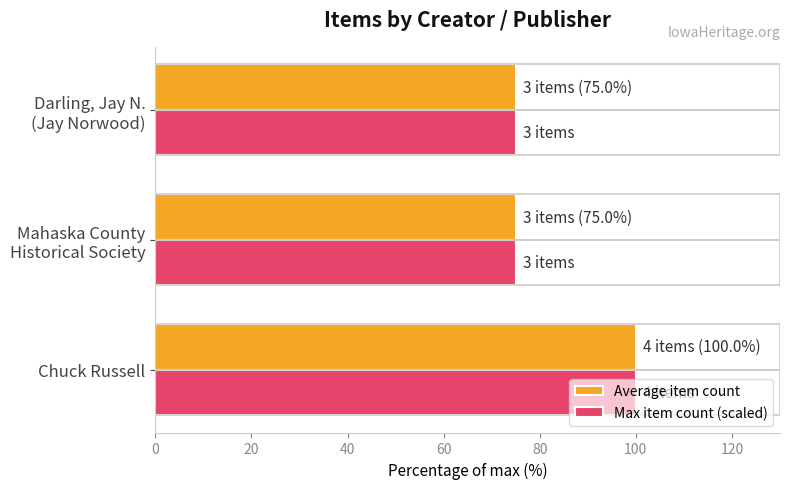

At which category is the sum across all series the highest?

Chuck Russell